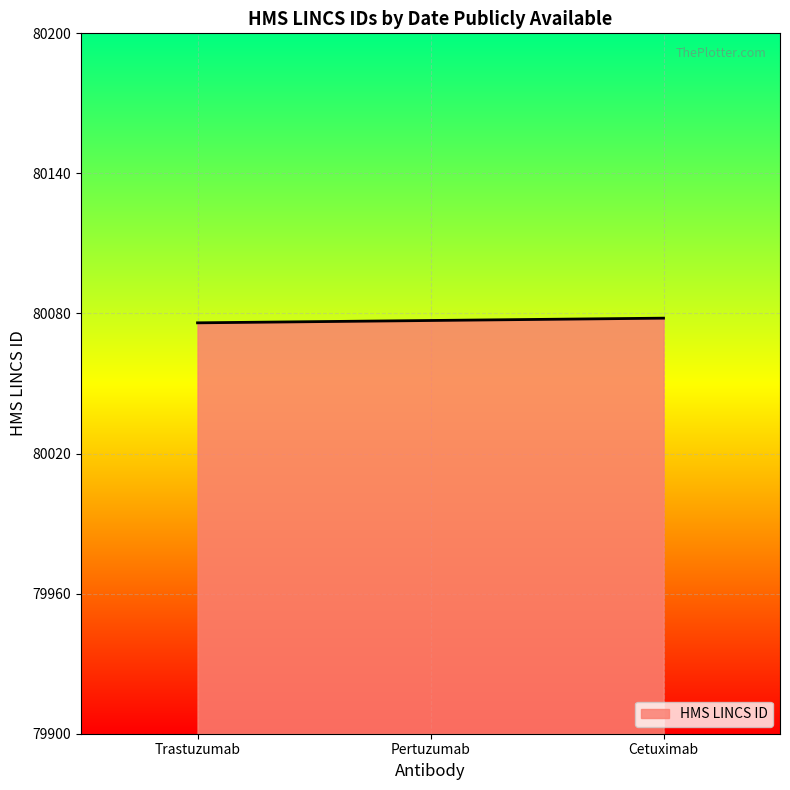

Is it true that the value at Cetuximab is 51976?

False